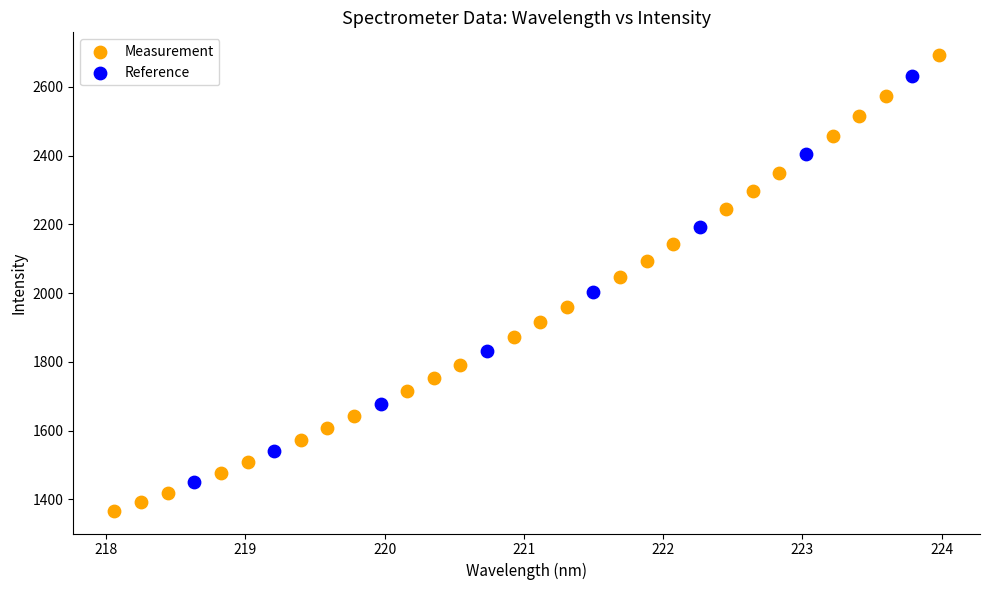

Which series has the largest Y range (max minus min)?

Measurement